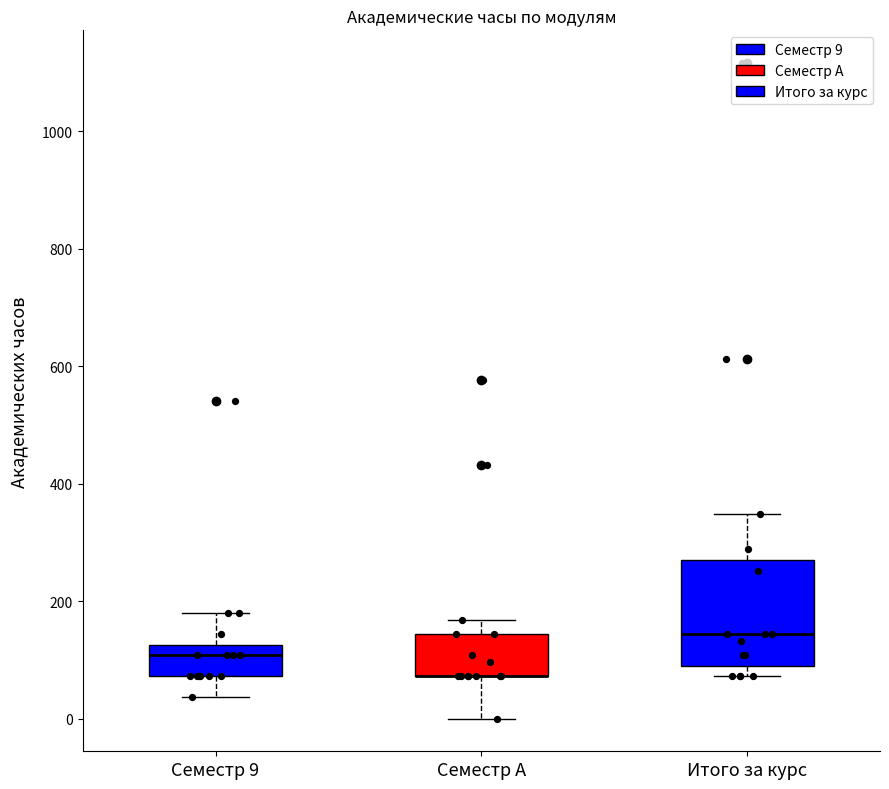

Reading left to right, read every box against the y-axis: the position of its median line, the range the box covers, and the ends of its whiskers. The values are not printed on the chart, so give them approximately, as read against the axis.

Семестр 9: median 100, box 80 to 120, whiskers 40 to 180
Семестр A: median 80 (drawn on the box's lower edge), box 80 to 140, whiskers 0 to 160
Итого за курс: median 140, box 100 to 280, whiskers 80 to 340